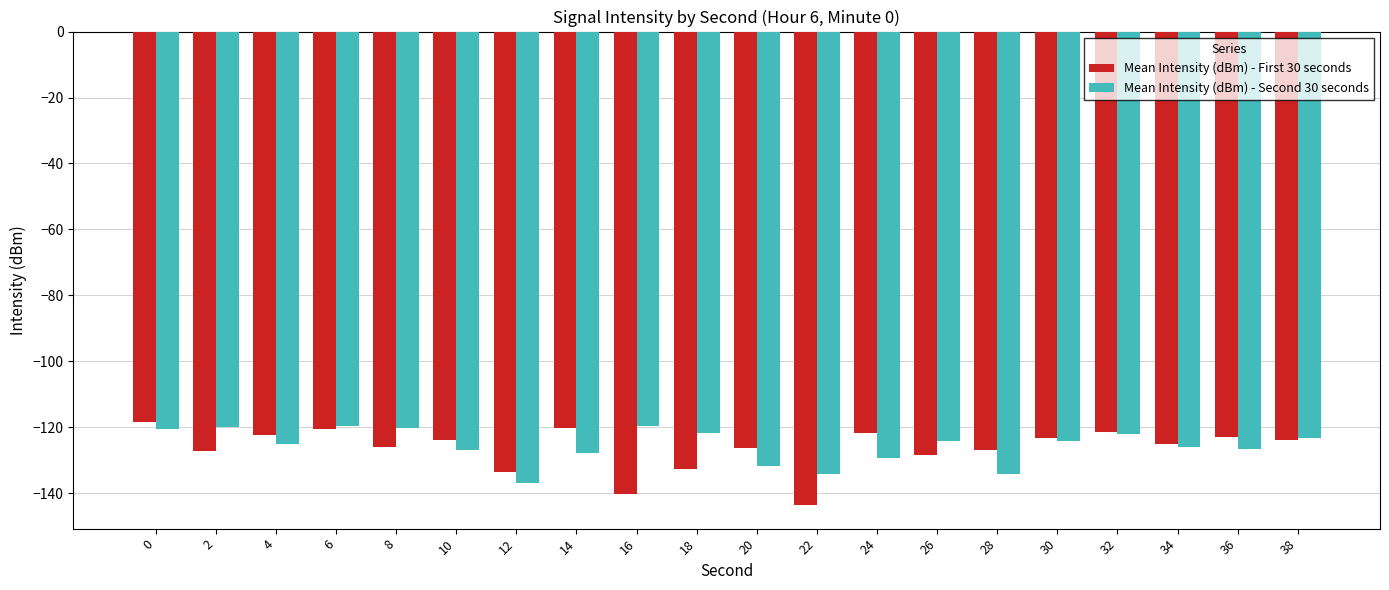

What is the maximum value for Mean Intensity (dBm) - Second 30 seconds?

-119.4